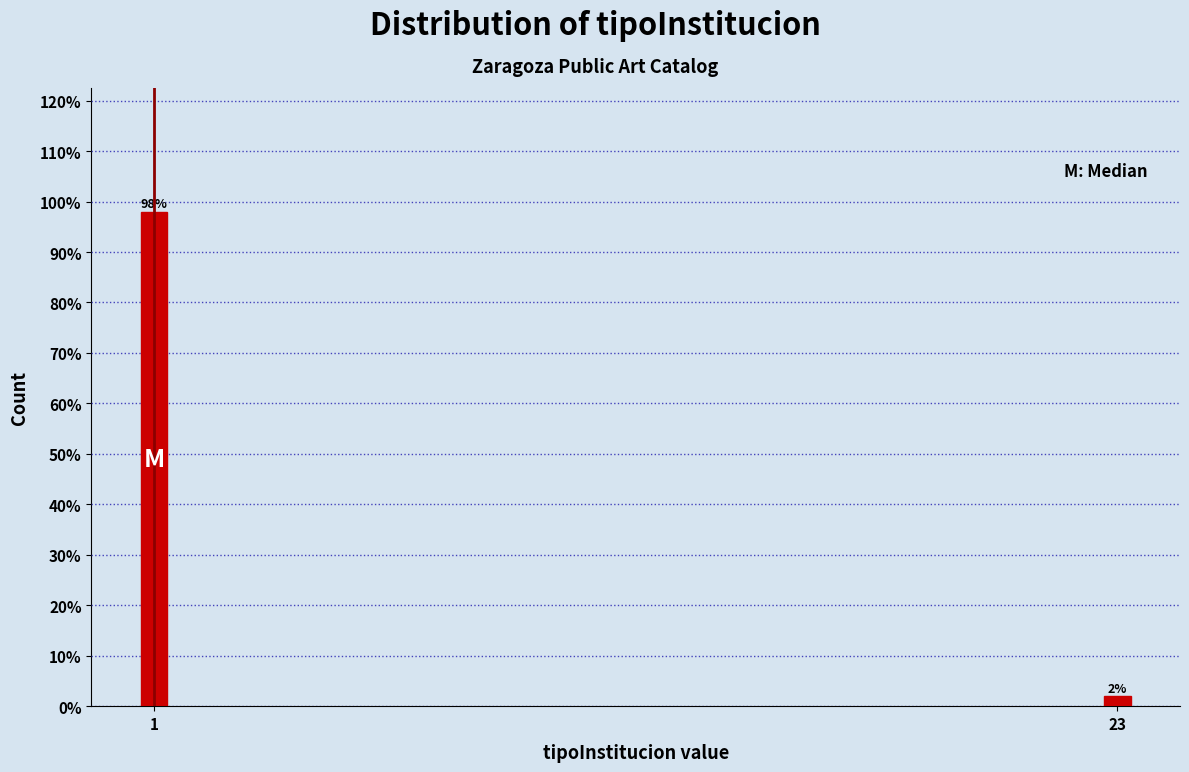

Reading left to right, what are all the values shown in this chart?

1=98	23=2